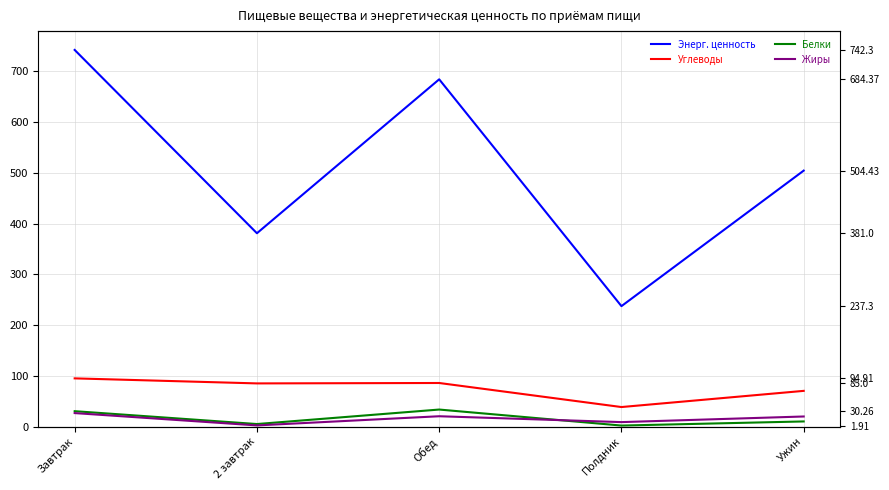

Does the chart display data point markers on the line(s)?

No